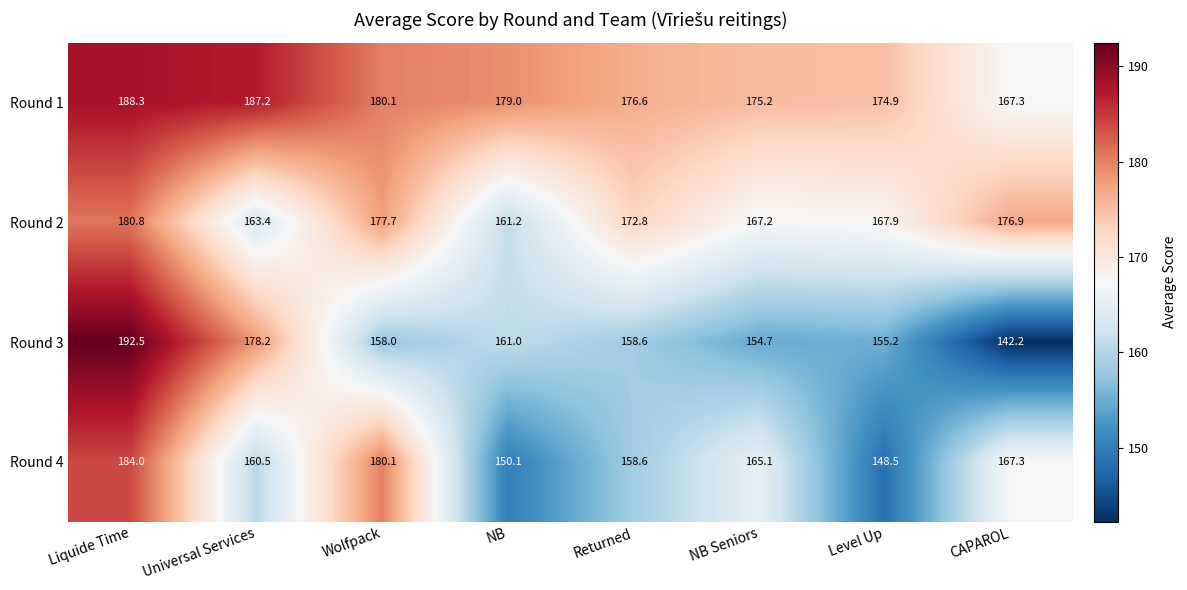

Which series has the largest total across all categories?

Round 1